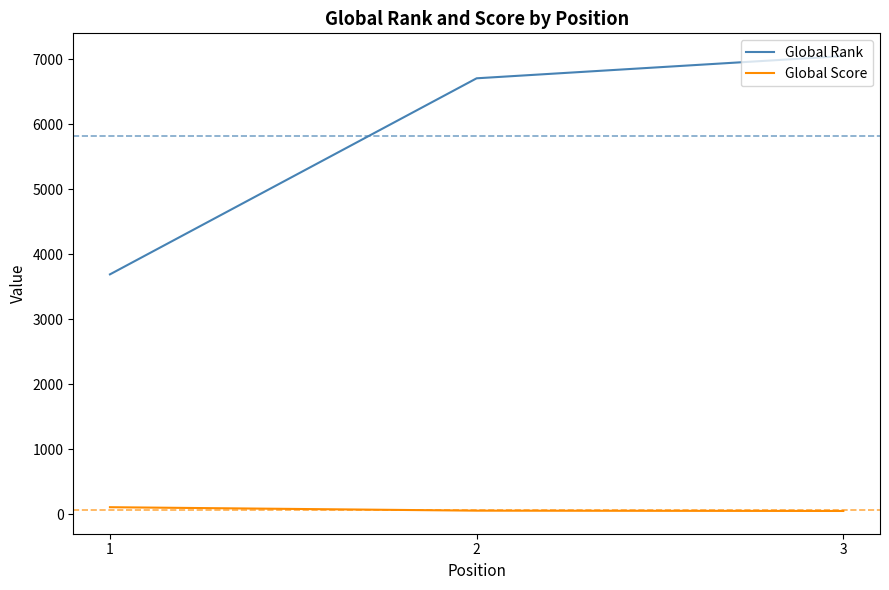

Does the chart display data point markers on the line(s)?

No